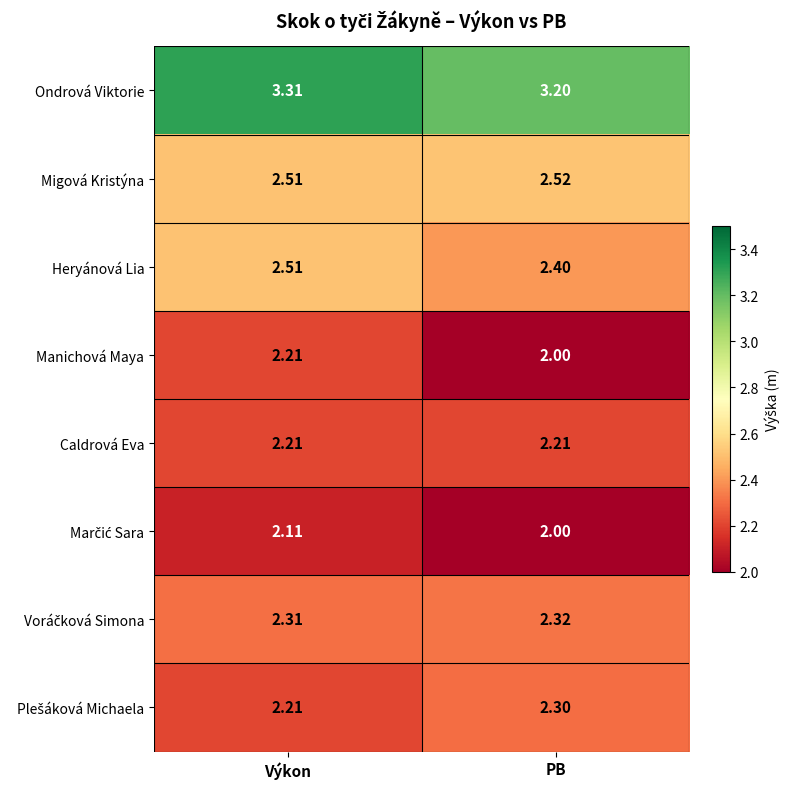

What is the maximum value shown in the chart?

3.3